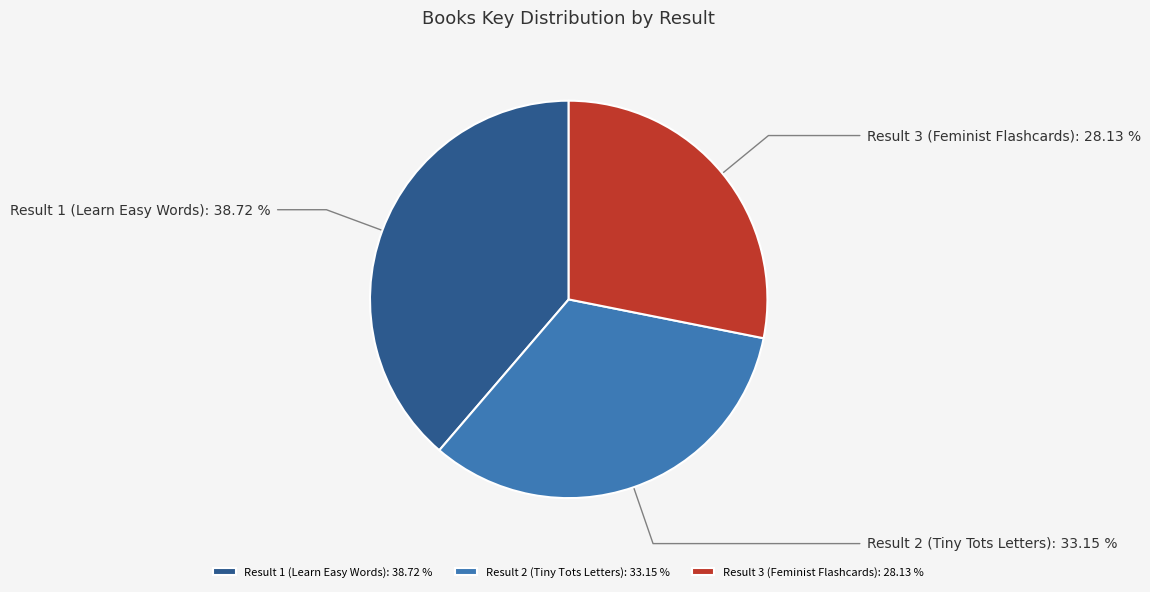

What is the largest slice in the pie chart?

Result 1 (Learn Easy Words)